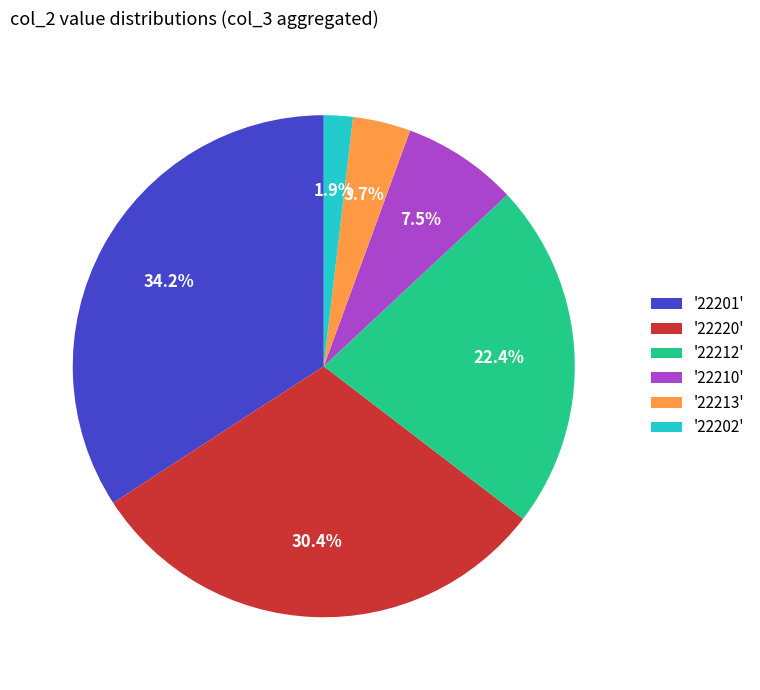

Do '22210' and '22202' together represent more than half of the pie?

No